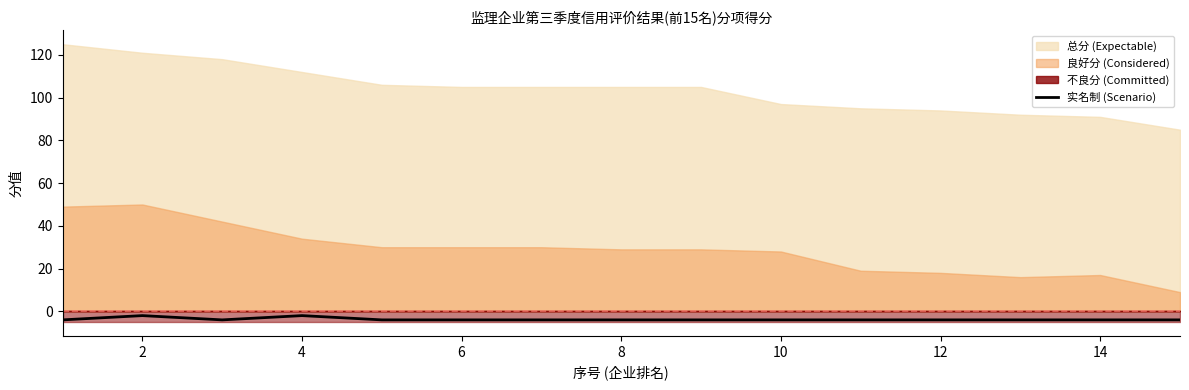

True or false: 实名制 (Scenario) has a value of -4 at 12.

True